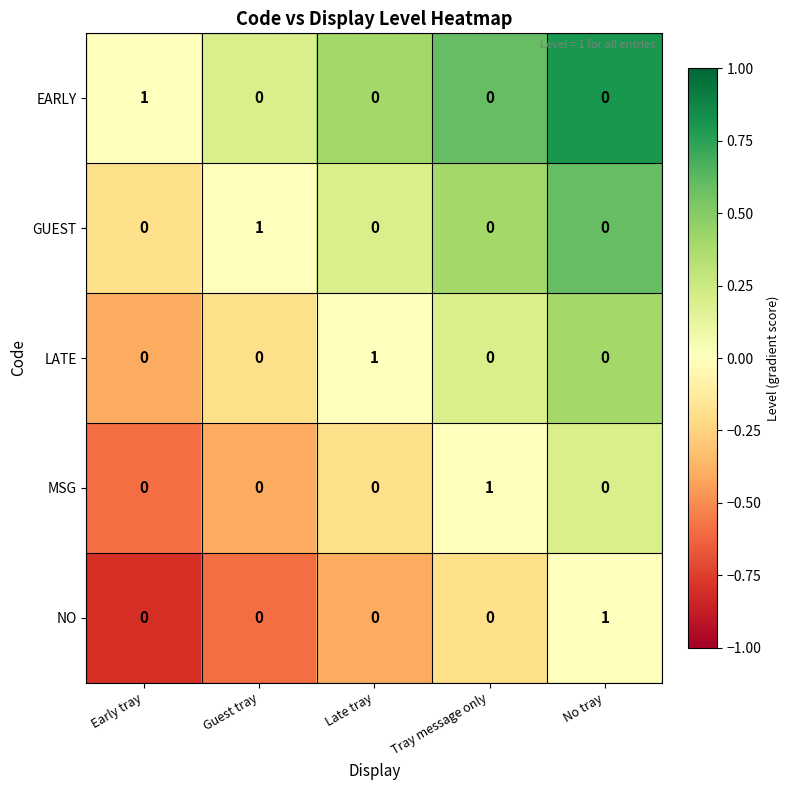

At how many categories does at least one series exceed 0?

5